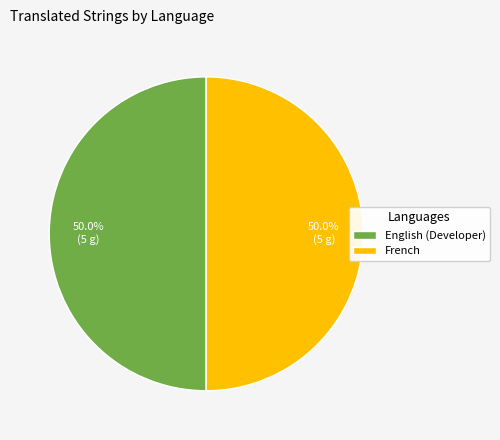

What is the total percentage of French and English (Developer)?

100.0%